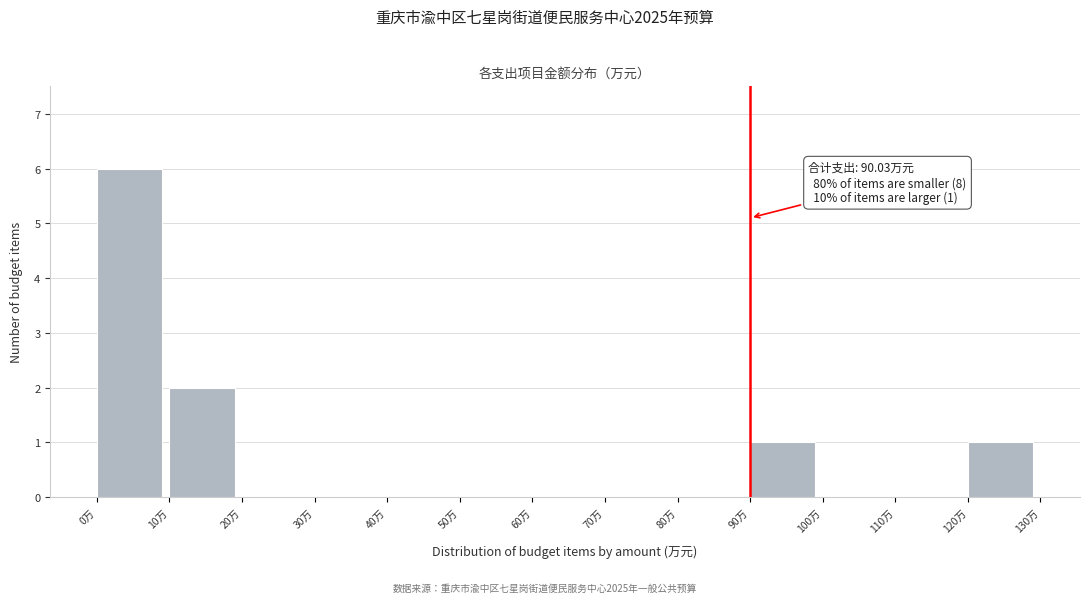

Over which range of the x-axis is the bar tallest?

0 to 10